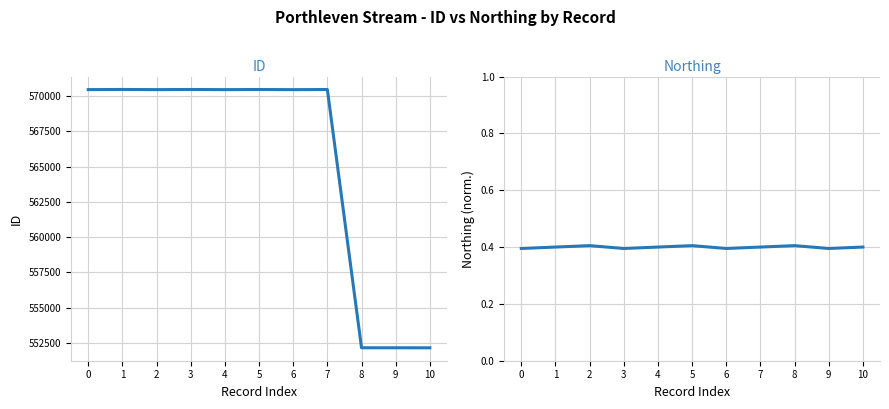

List the series in order of their peak value, lowest first.

Northing, ID